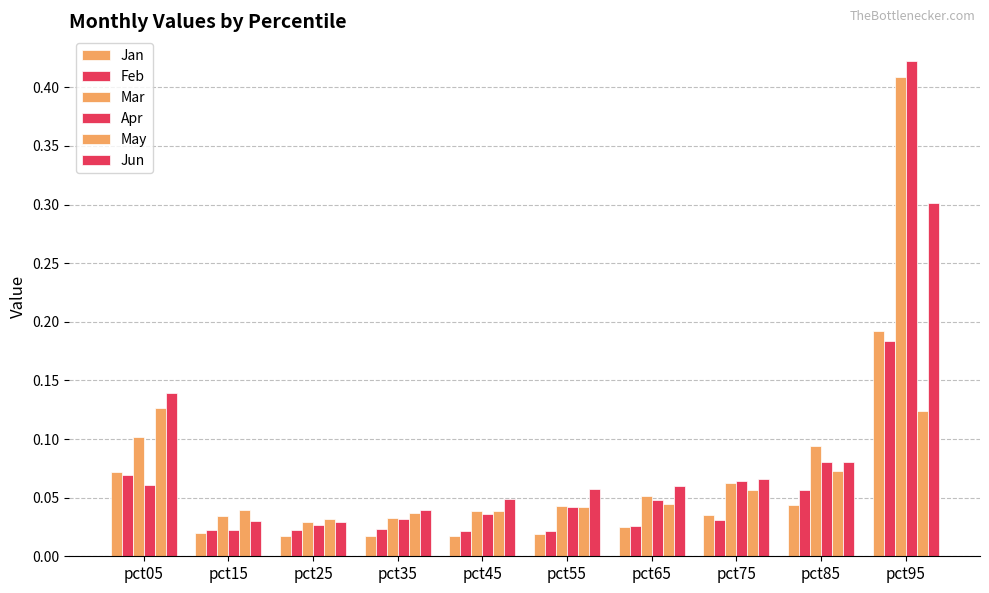

Count the number of categories in the chart.

10